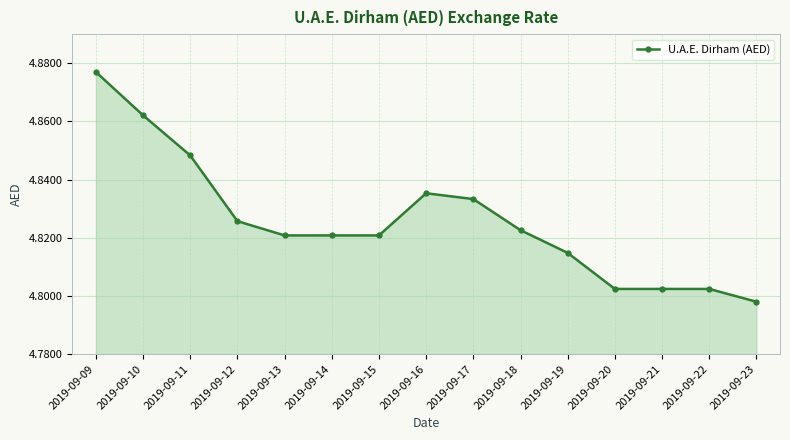

True or false: there are more than 0 points higher than both neighbors.

True